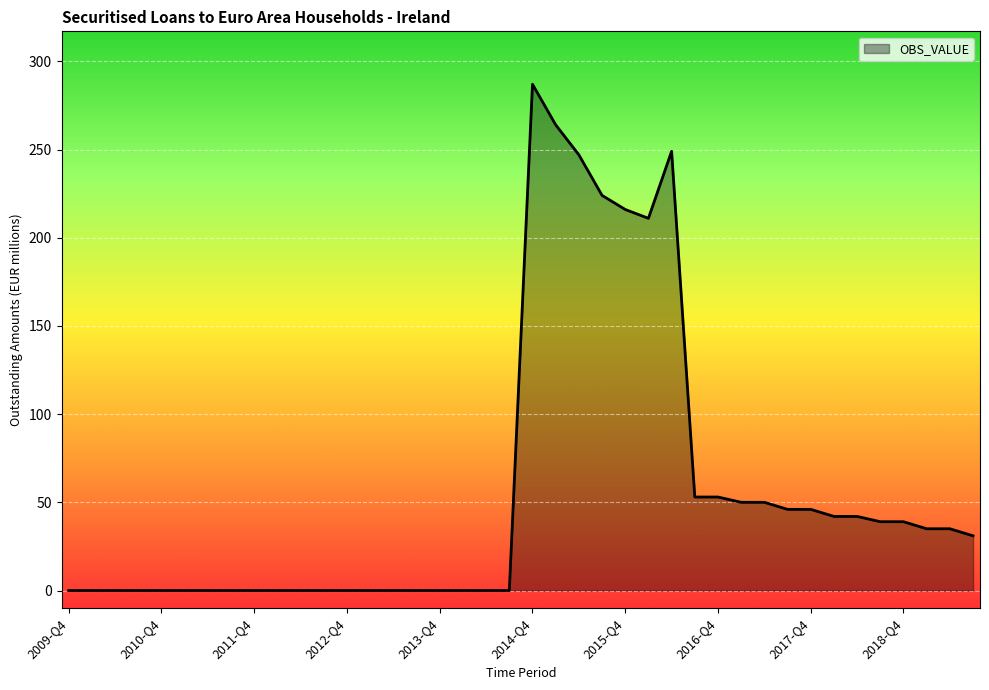

Count the number of categories in the chart.

40